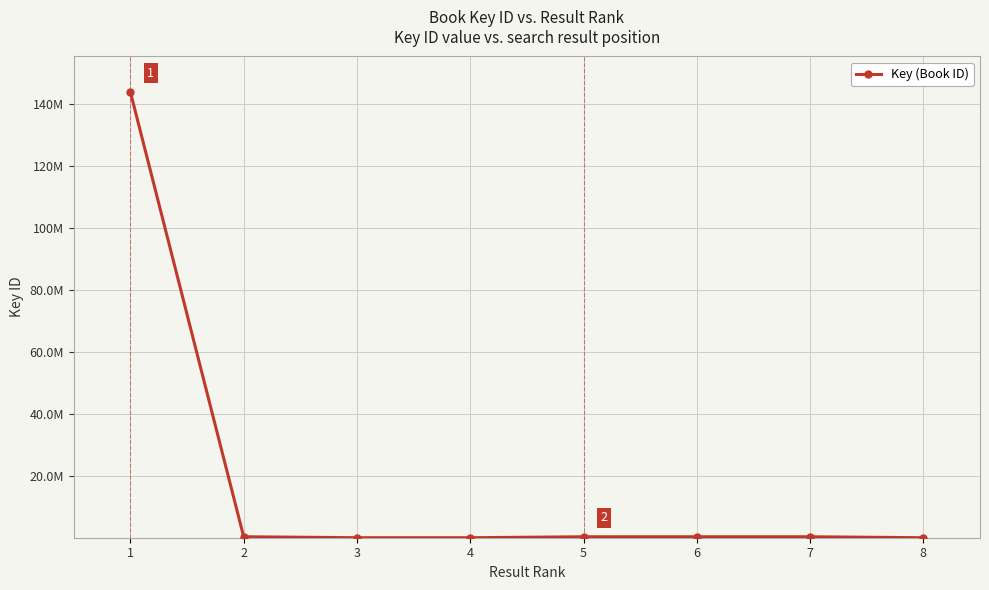

List the labels in order of value, smallest first.

8, 4, 3, 5, 7, 6, 2, 1